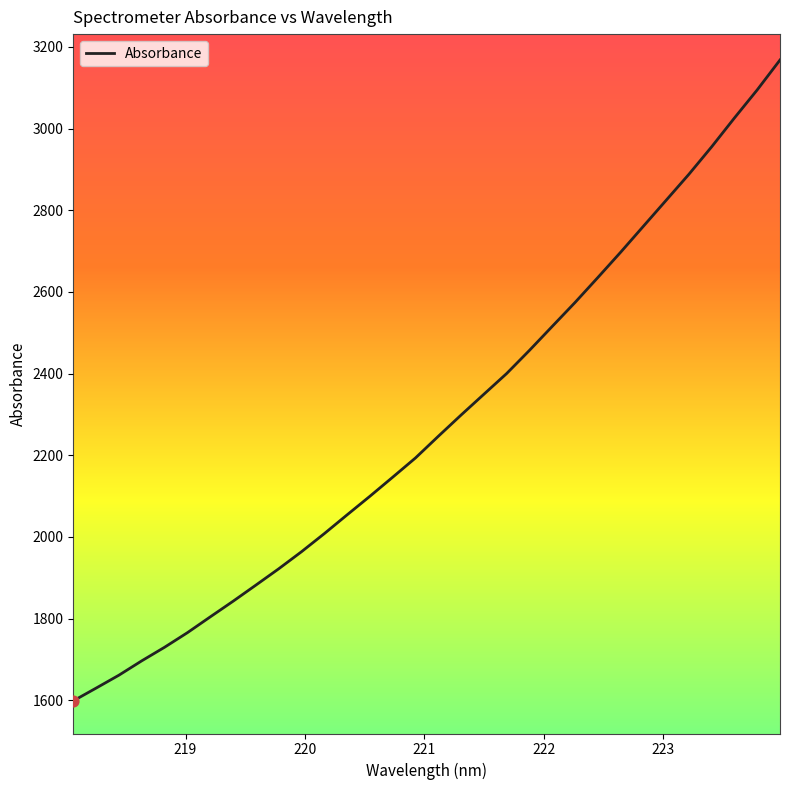

What is the maximum value shown in the chart?

3167.9